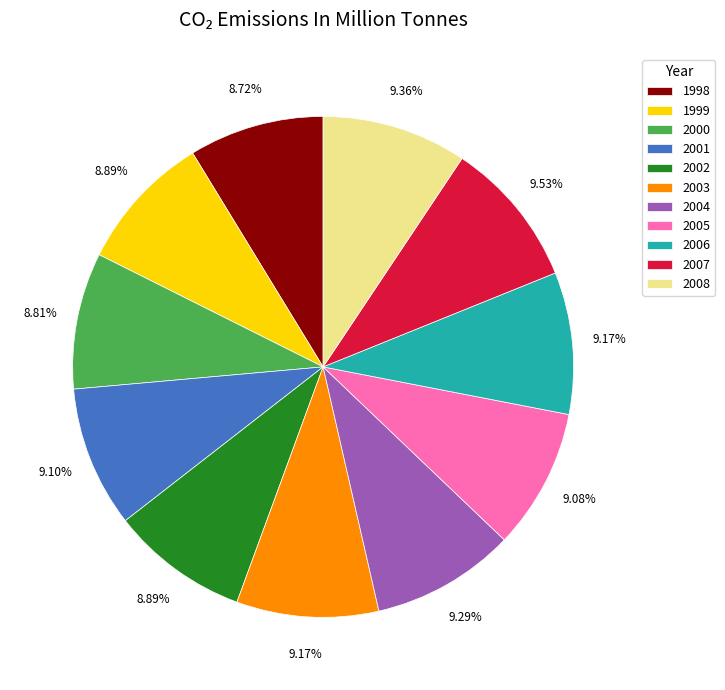

What is the ratio of the value at 2001 to the value at 2008?

1.0